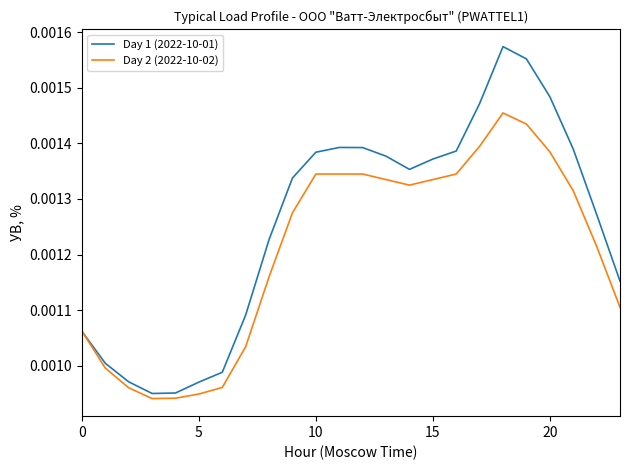

List the series in order of their overall mean, lowest first.

Day 2 (2022-10-02), Day 1 (2022-10-01)